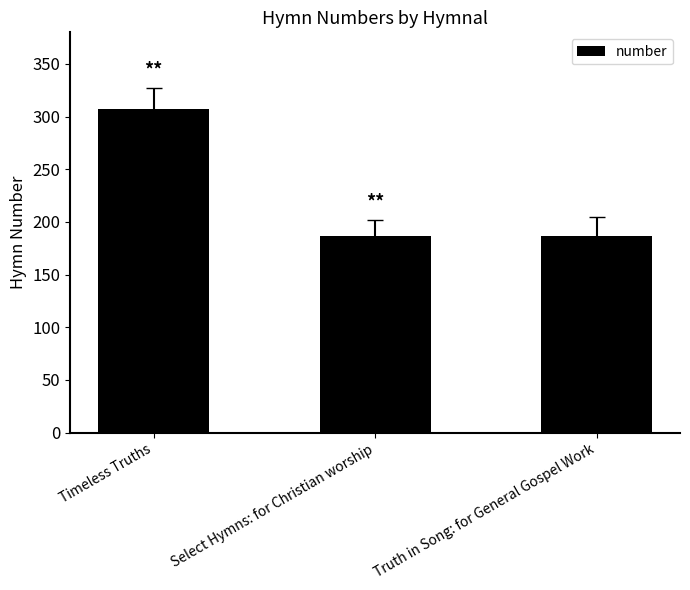

True or false: the data shows 187 at Select Hymns: for Christian worship.

True